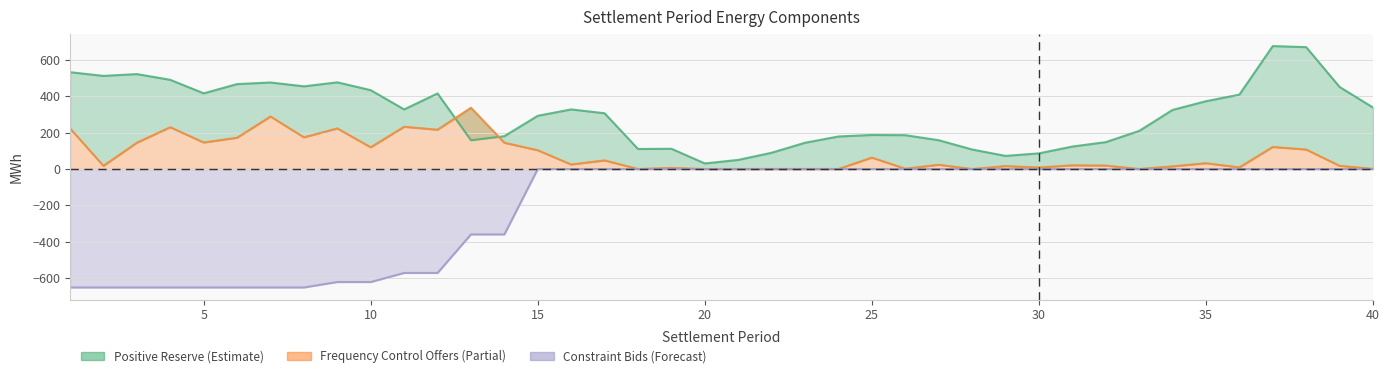

The value of Frequency Control Offers at 17 is 47.3. True or false?

True